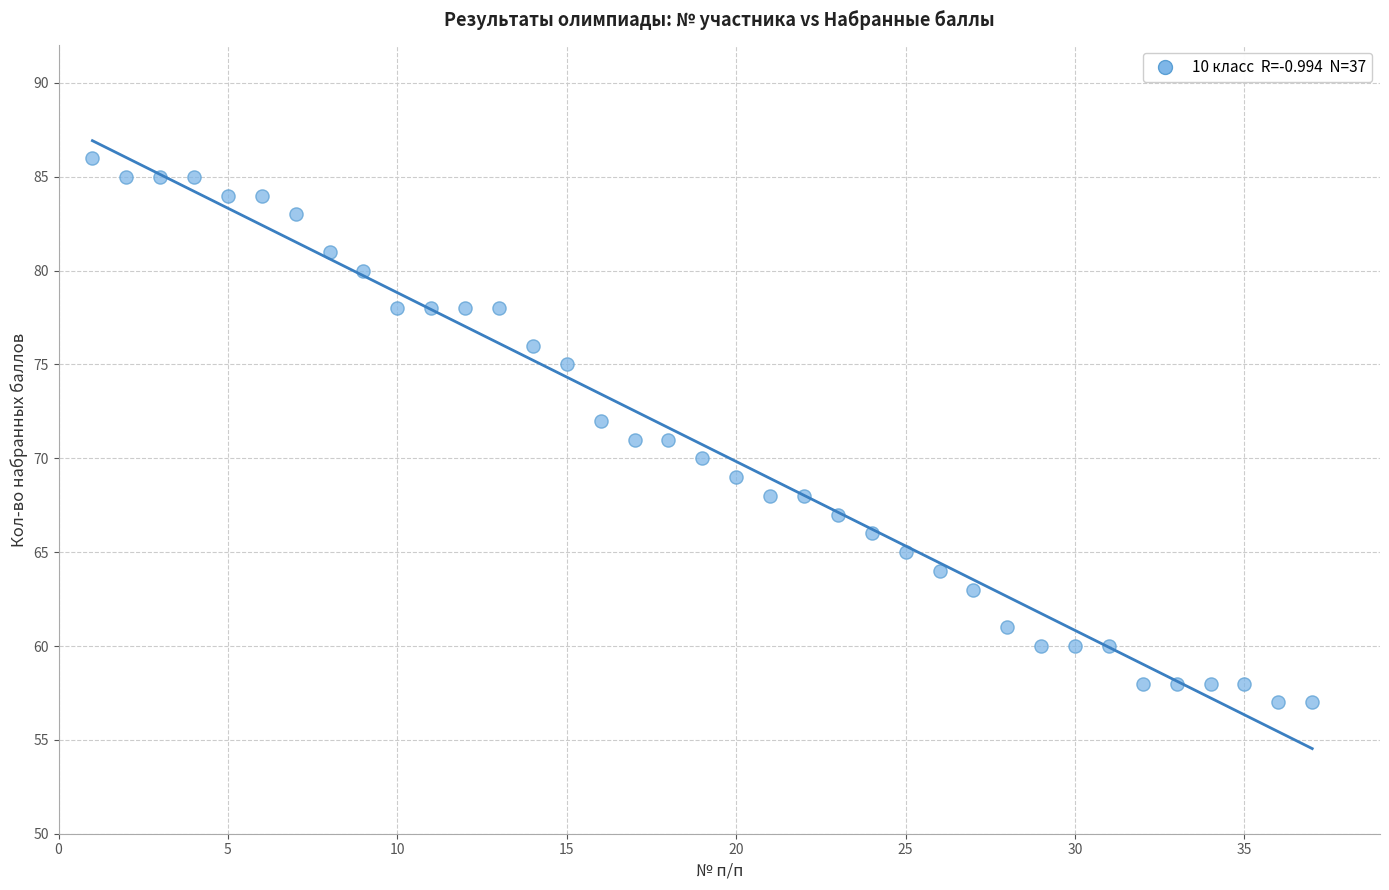

What is the range of Y values (max minus min)?

29